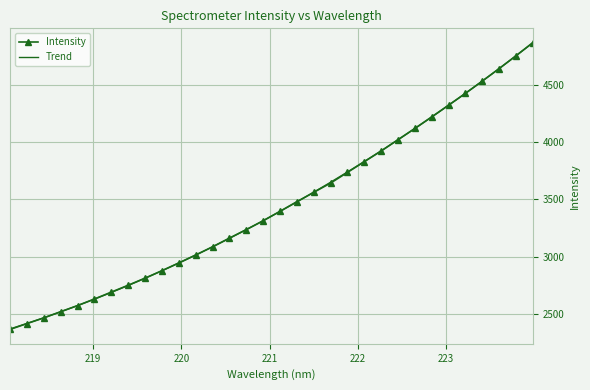

True or false: the data shows 3236.7 at 220.7354.

True